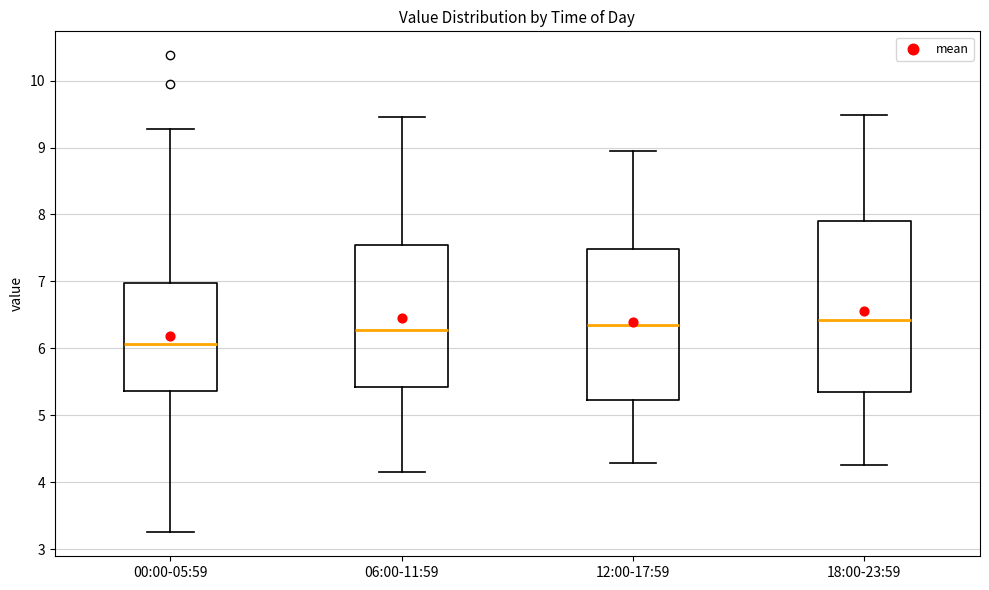

Reading left to right, transcribe this box plot: for each box, give where its median line is, the range the box spans, and where its two whiskers end, as read against the y-axis. The values are not printed on the chart, so give them approximately, as read against the axis.

00:00-05:59: median 6.1, box 5.4 to 7.0, whiskers 3.3 to 9.3
06:00-11:59: median 6.3, box 5.4 to 7.6, whiskers 4.2 to 9.5
12:00-17:59: median 6.4, box 5.2 to 7.5, whiskers 4.3 to 9.0
18:00-23:59: median 6.4, box 5.4 to 7.9, whiskers 4.3 to 9.5